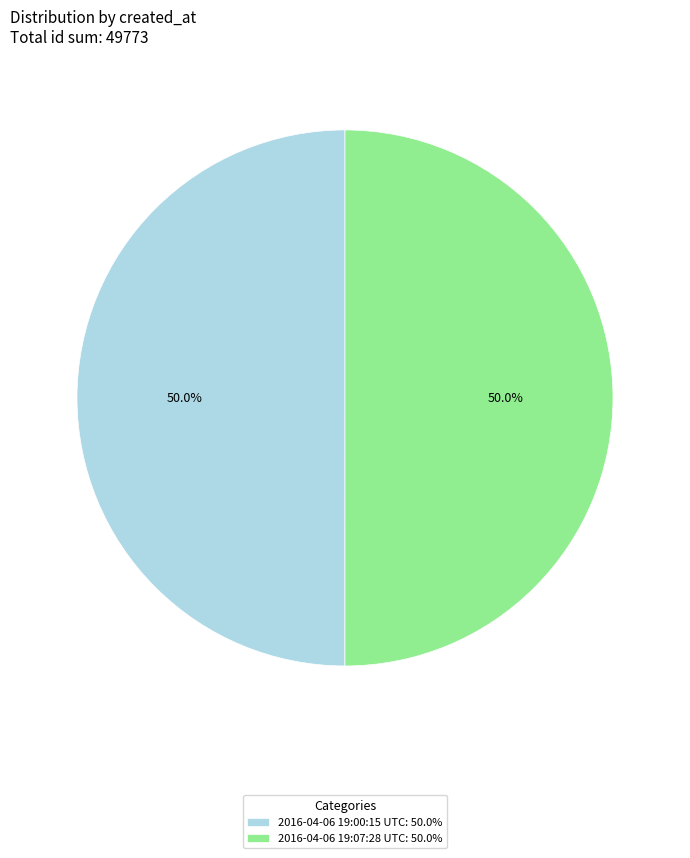

How much of the chart is everything except 2016-04-06 19:00:15 UTC?

50.0%